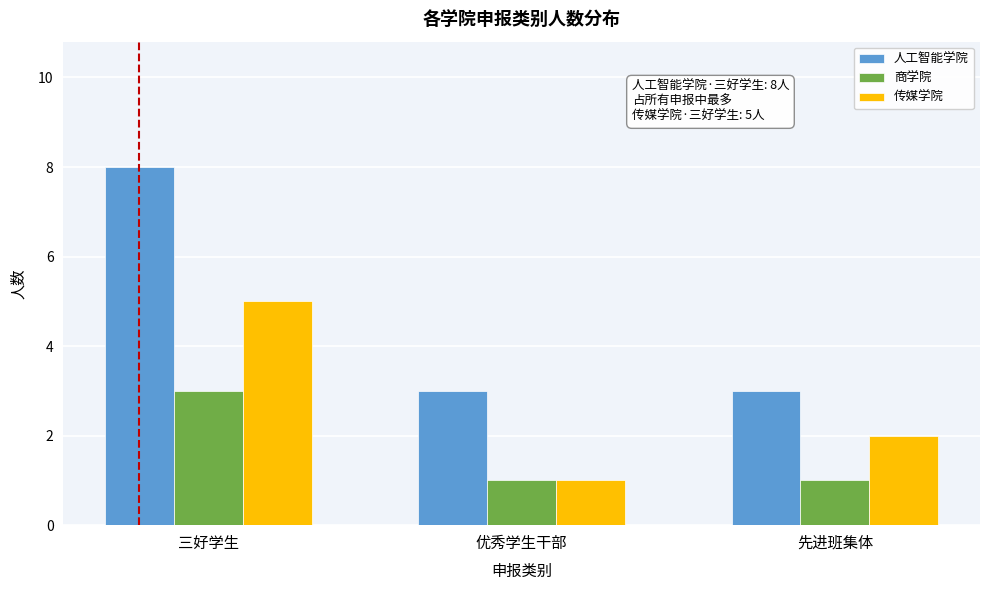

Reading right to left, what are all the values shown in this chart?

人工智能学院: 先进班集体=3	优秀学生干部=3	三好学生=8
商学院: 先进班集体=1	优秀学生干部=1	三好学生=3
传媒学院: 先进班集体=2	优秀学生干部=1	三好学生=5